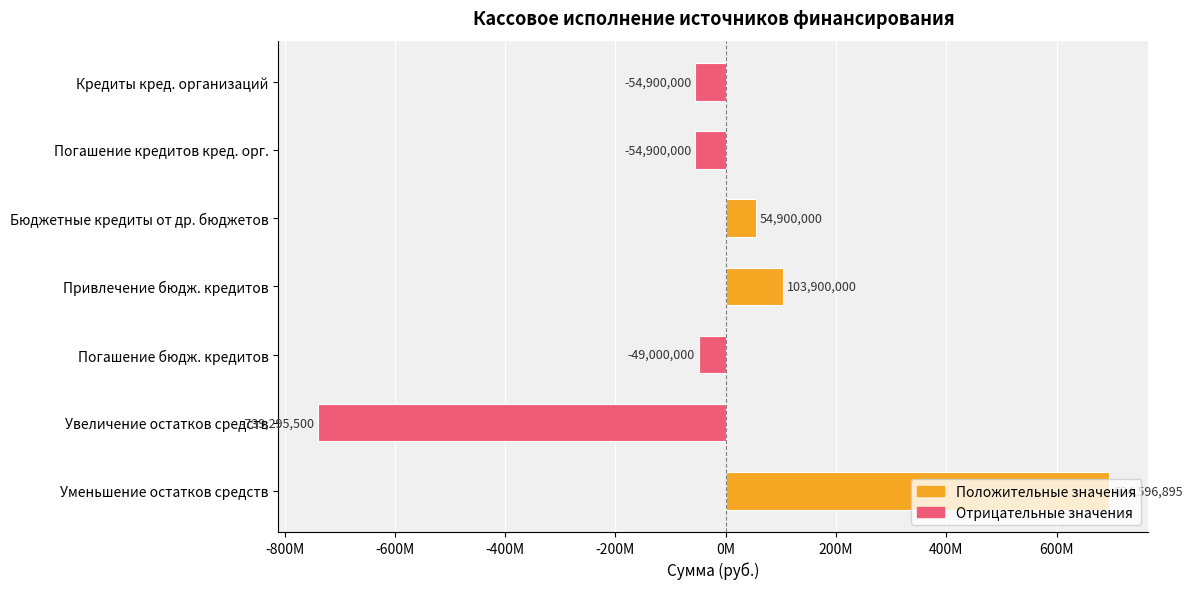

How many values are below -49000000?

3